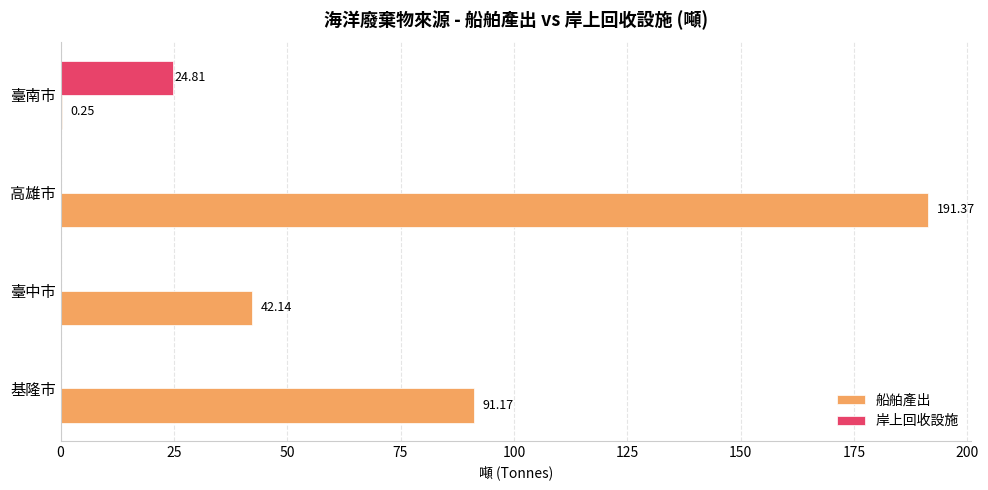

What is the sum of all 岸上回收設施 values?

24.8